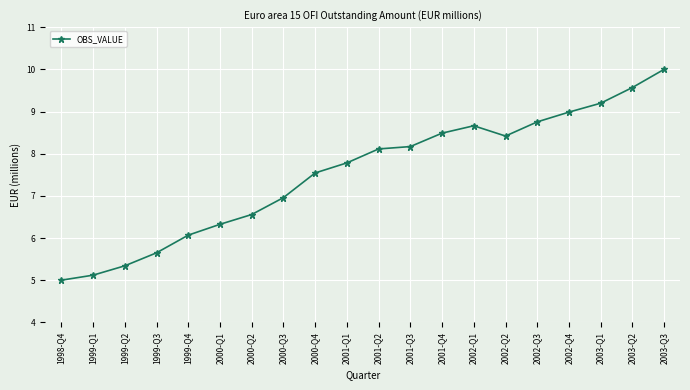

Where is the first local minimum?

2002-Q2